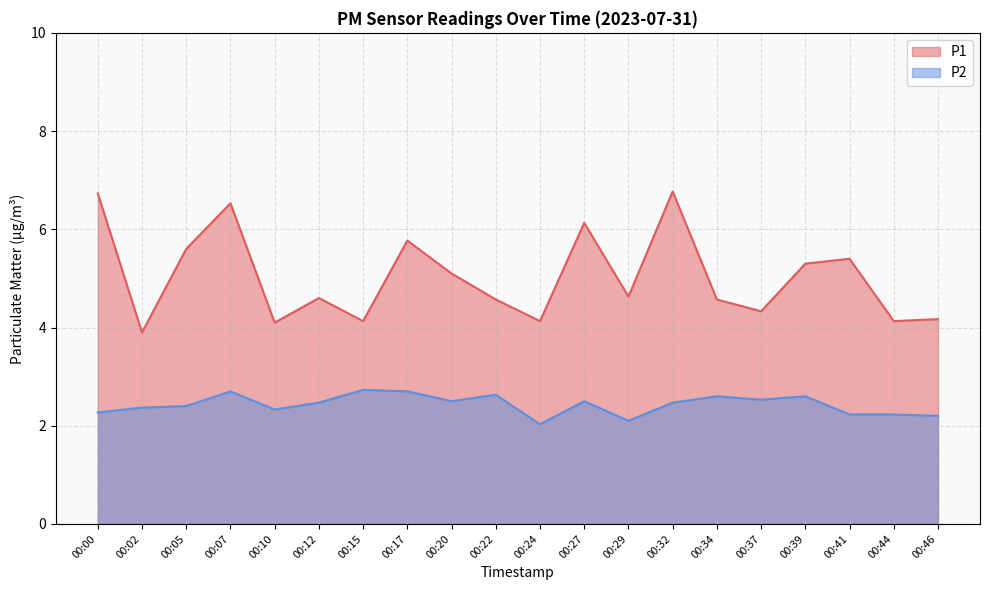

Reading left to right, extract all data points from this chart.

P1: 6.7	3.9	5.6	6.5	4.1	4.6	4.1	5.8	5.1	4.6	4.1	6.1	4.6	6.8	4.6	4.3	5.3	5.4	4.1	4.2
P2: 2.3	2.4	2.4	2.7	2.3	2.5	2.7	2.7	2.5	2.6	2.0	2.5	2.1	2.5	2.6	2.5	2.6	2.2	2.2	2.2